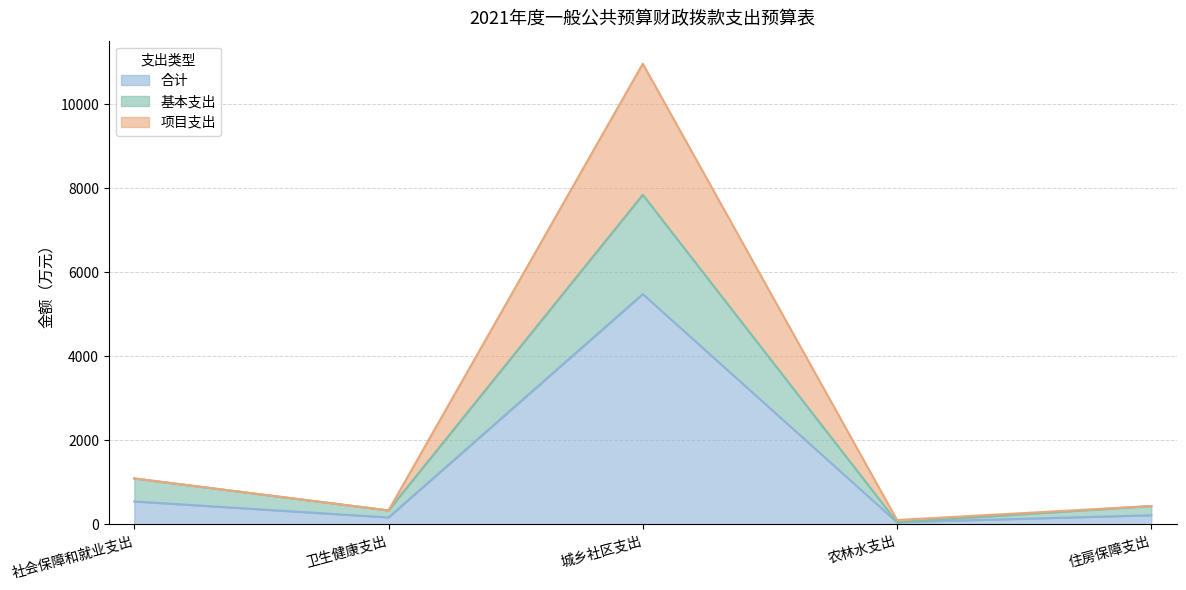

Reading right to left, list all the values displayed in this chart.

合计: 219.0	52.4	5483.1	166.8	547.5
基本支出: 438.0	52.4	7846.7	333.5	1095.0
项目支出: 438.0	104.8	10966.3	333.5	1095.0